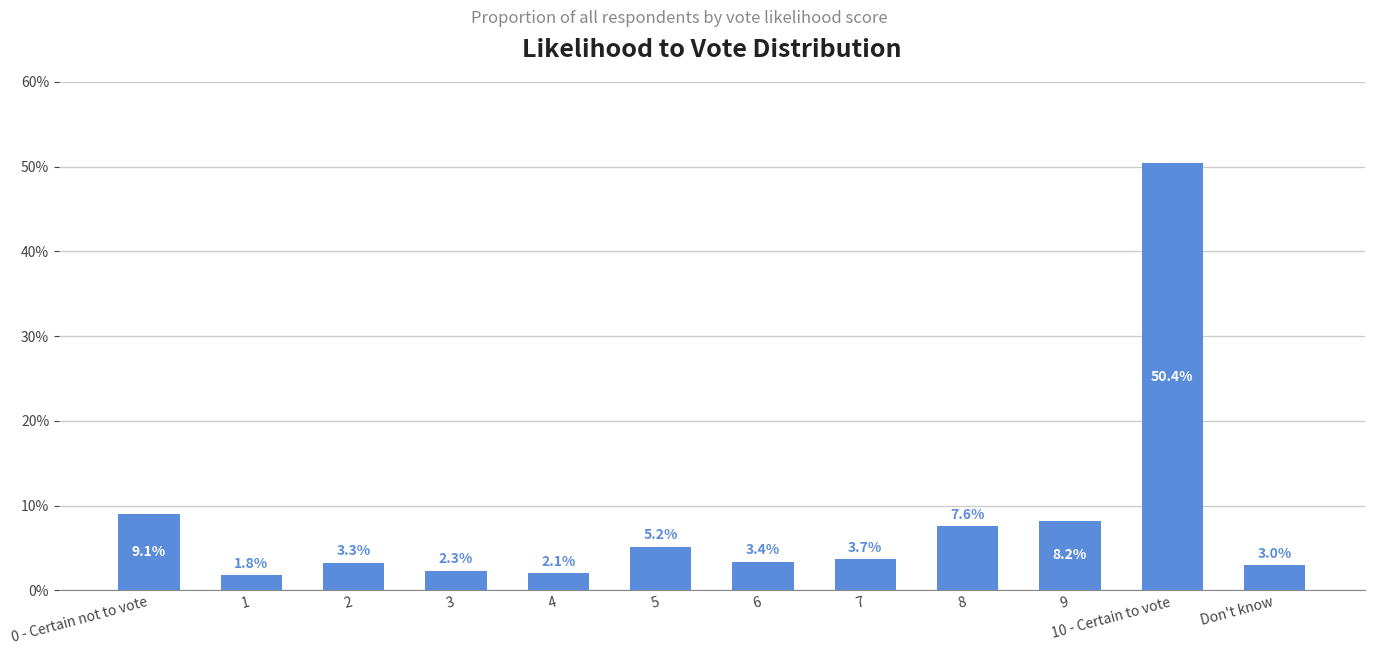

Reading left to right, list all the values displayed in this chart.

0.1	0.0	0.0	0.0	0.0	0.1	0.0	0.0	0.1	0.1	0.5	0.0